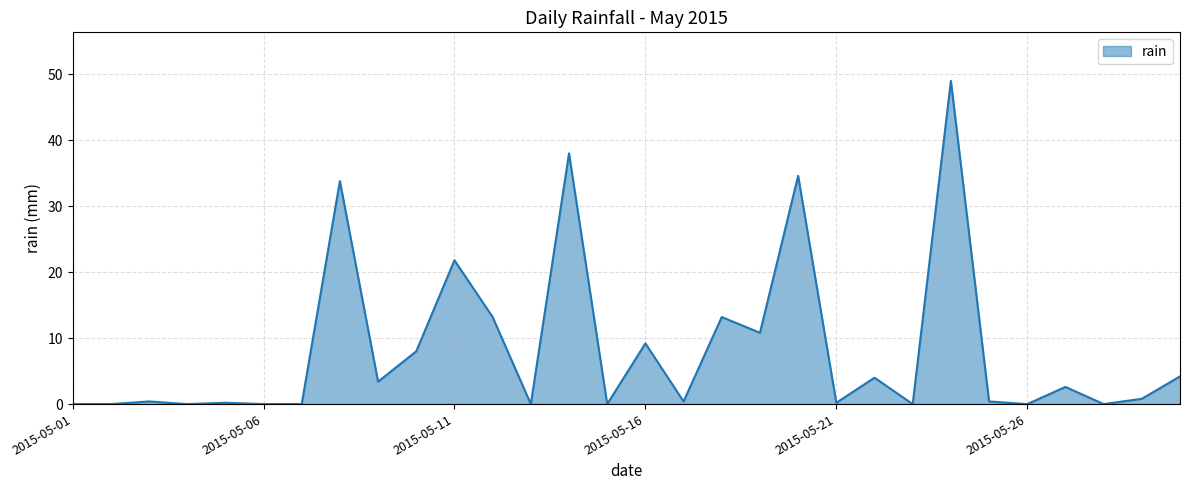

What is the maximum value shown in the chart?

49.0